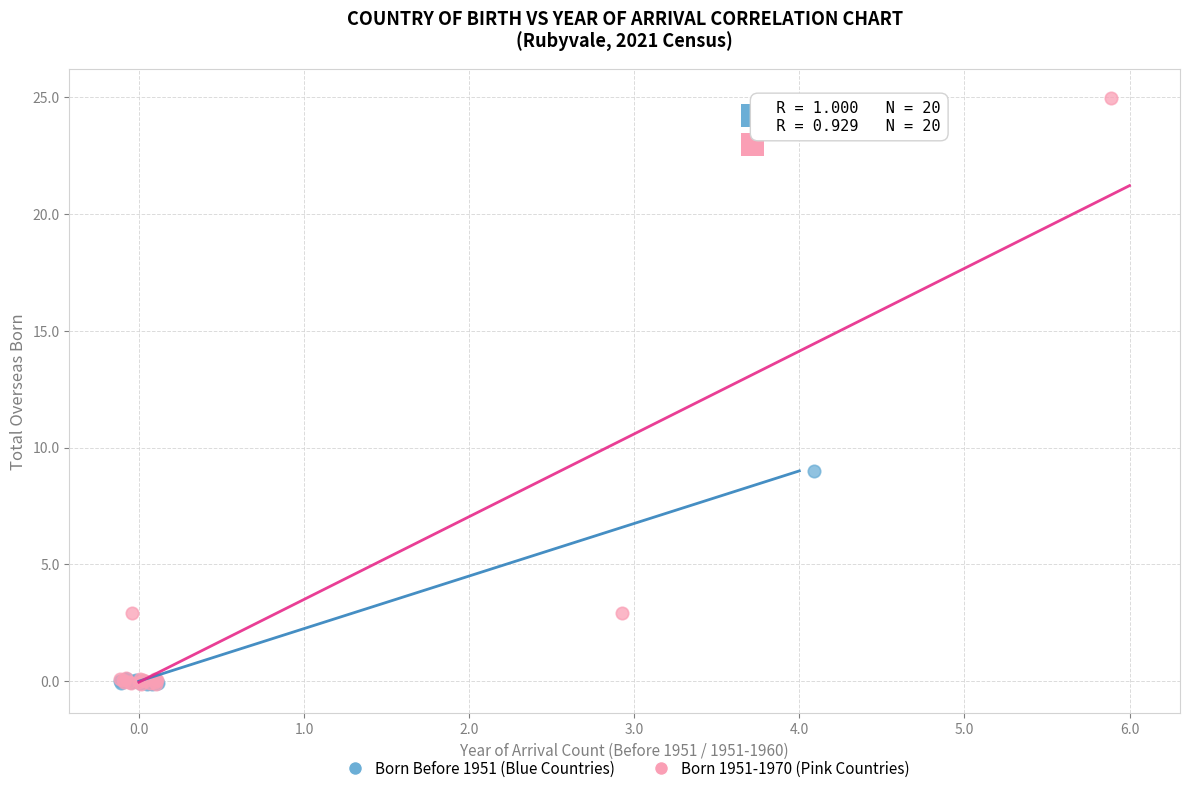

Which series has the largest Y range (max minus min)?

Born 1951-1970 (Pink Countries)